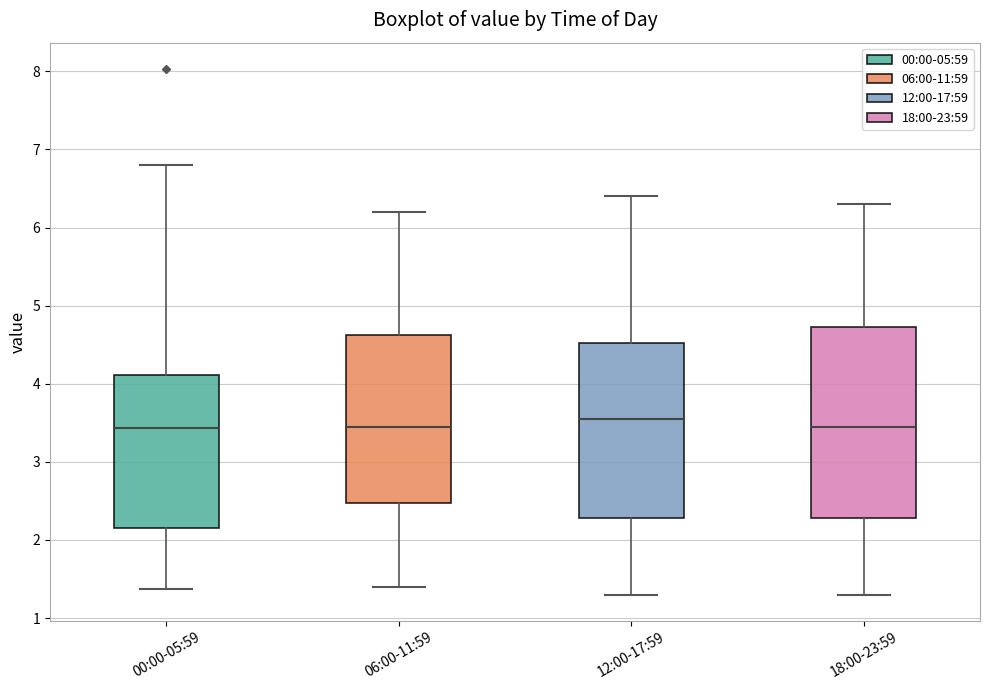

Reading left to right, read every box against the y-axis: the position of its median line, the range the box covers, and the ends of its whiskers. The values are not printed on the chart, so give them approximately, as read against the axis.

00:00-05:59: median 3.4, box 2.2 to 4.1, whiskers 1.4 to 6.8
06:00-11:59: median 3.5, box 2.5 to 4.6, whiskers 1.4 to 6.2
12:00-17:59: median 3.6, box 2.3 to 4.5, whiskers 1.3 to 6.4
18:00-23:59: median 3.5, box 2.3 to 4.7, whiskers 1.3 to 6.3